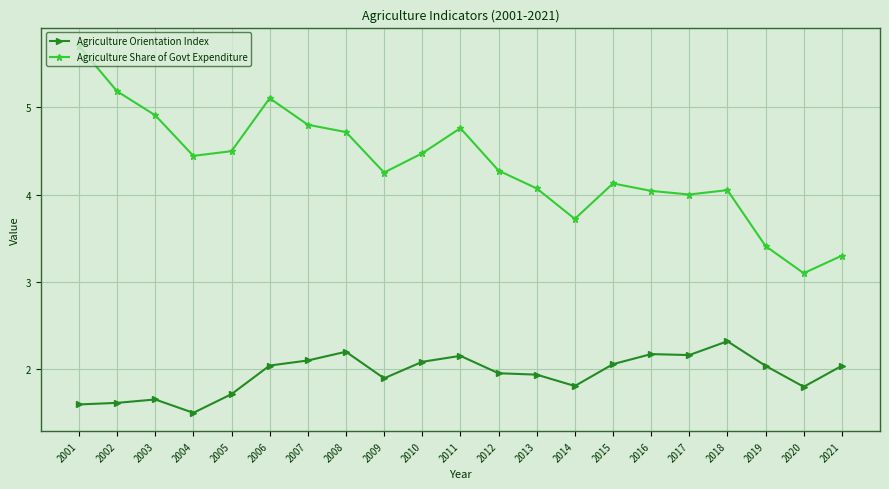

True or false: Agriculture Orientation Index and Agriculture Share of Govt Expenditure intersect in this chart.

False